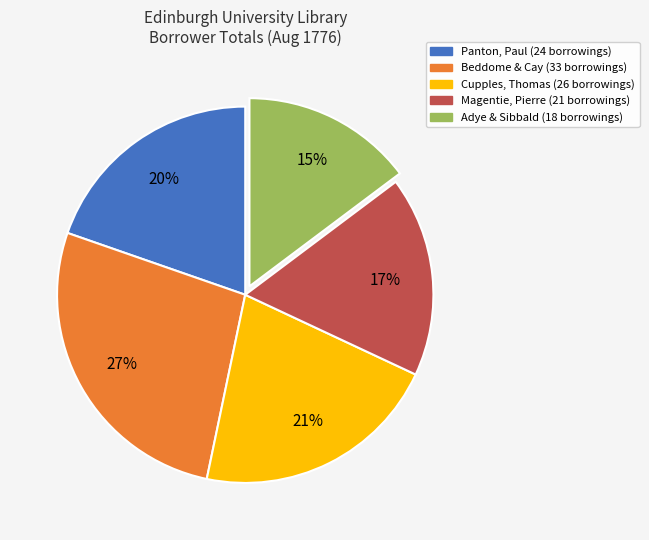

To the nearest percent, what is the combined percentage of Cupples, Thomas (26 borrowings) and Panton, Paul (24 borrowings)?

41%